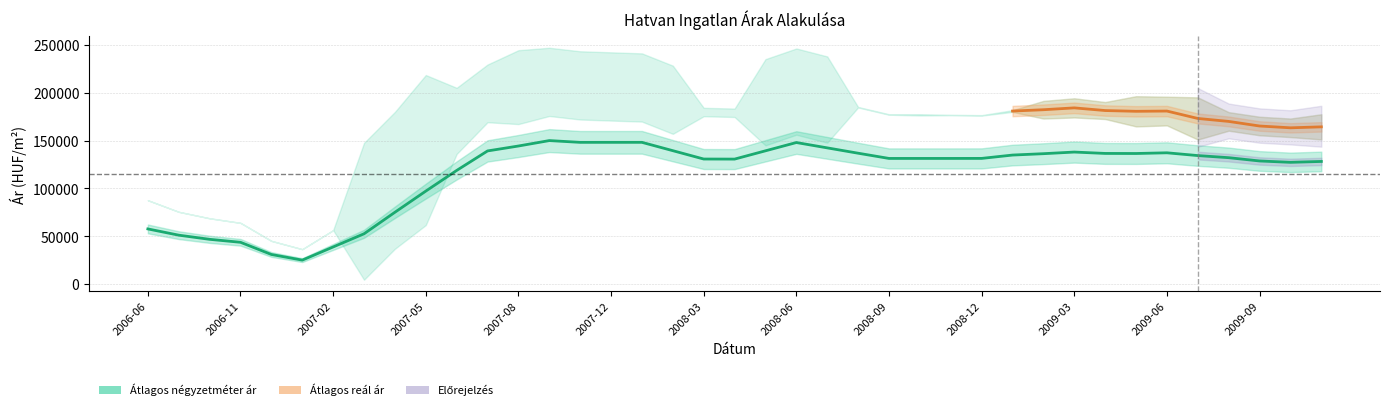

The Szórás felső határ series shows 238102 at 2008-07. True or false?

True